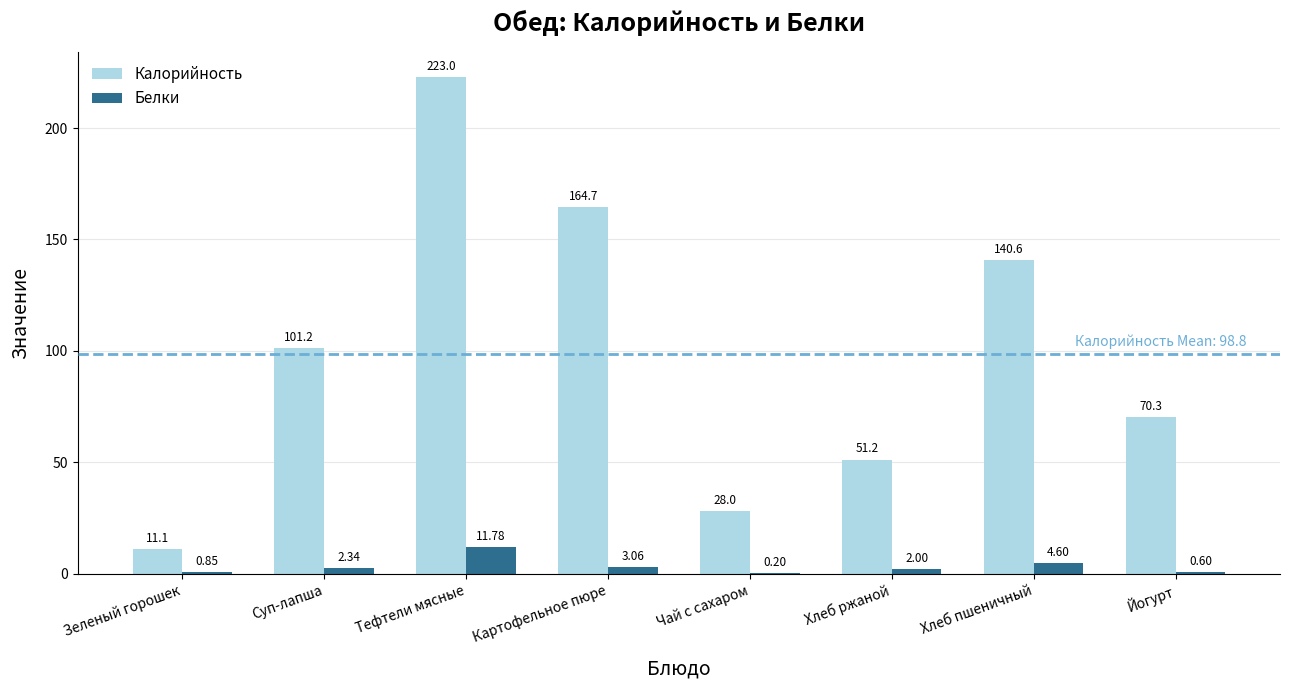

How many data points does each series have?

8